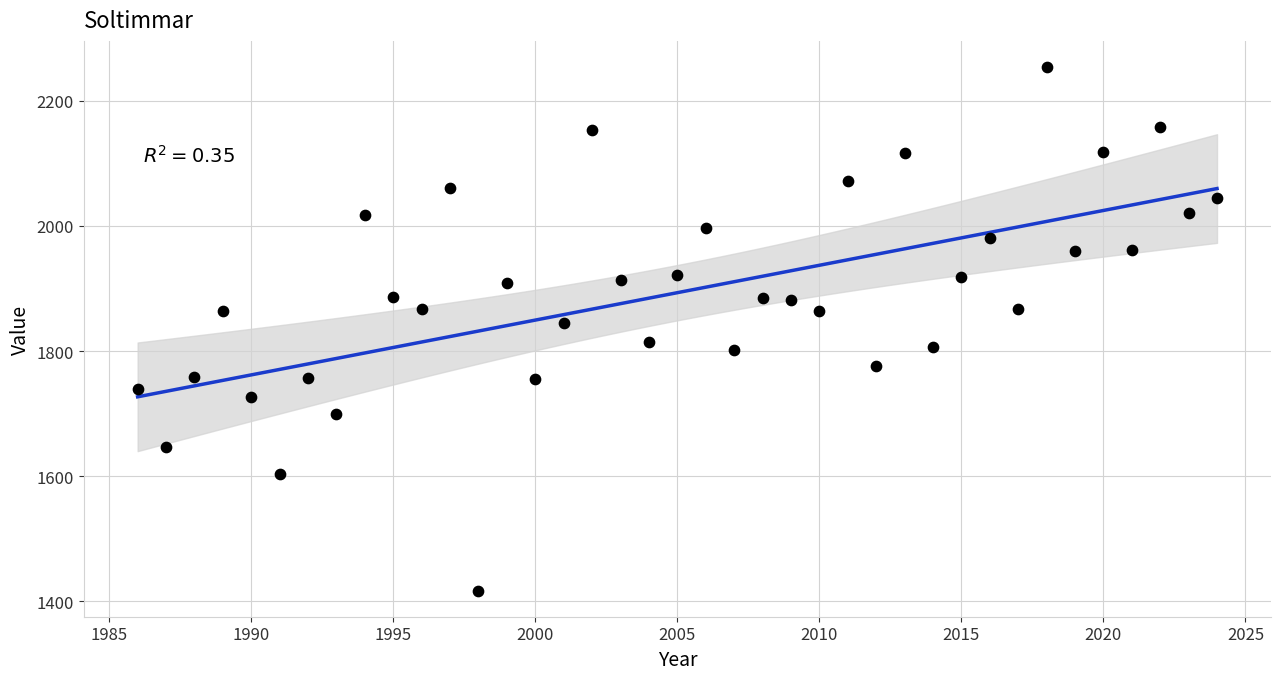

What is the range of X values (max minus min)?

38